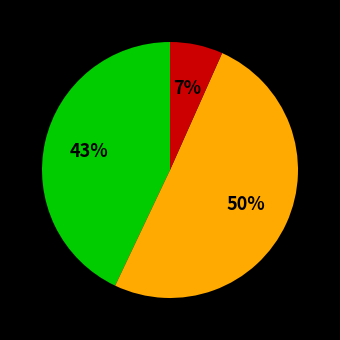

To the nearest percent, what is the average slice percentage?

33%